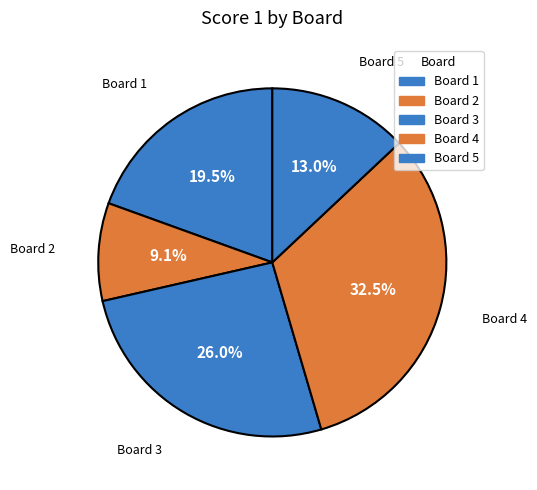

To the nearest percent, what is the average slice percentage?

20%